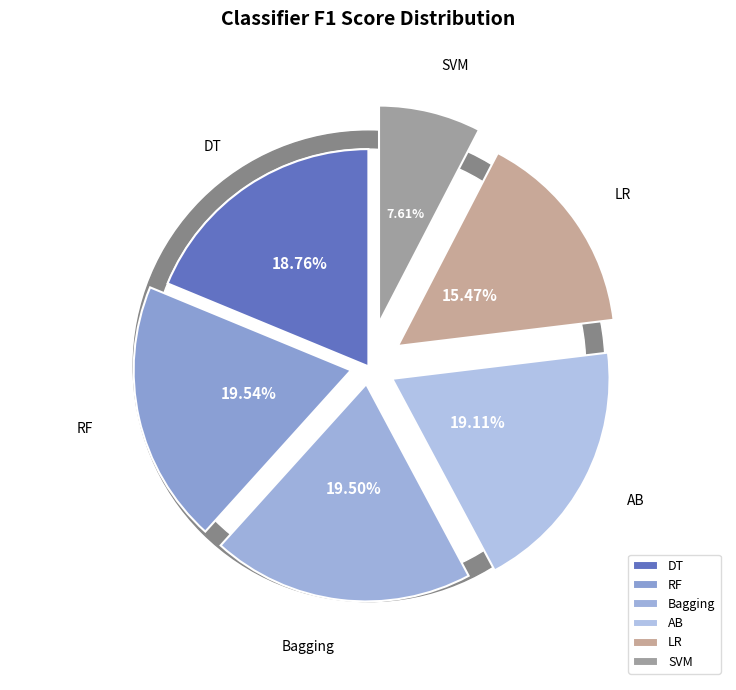

To the nearest percent, what is the difference between the SVM and DT slice percentages?

11%